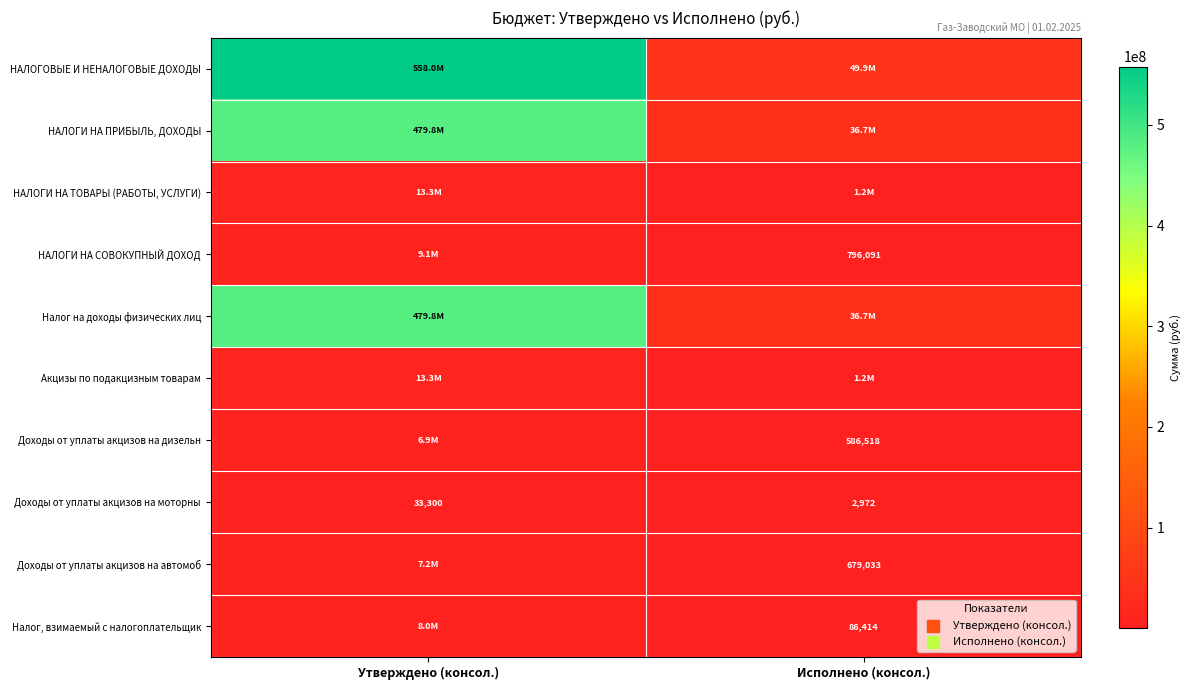

At which label does Доходы от уплаты акцизов на моторны reach its peak?

Утверждено (консол.)